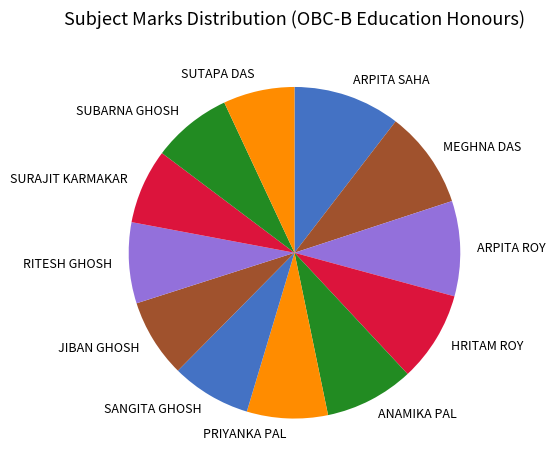

Is it true that SUTAPA DAS is 19% of the pie?

False